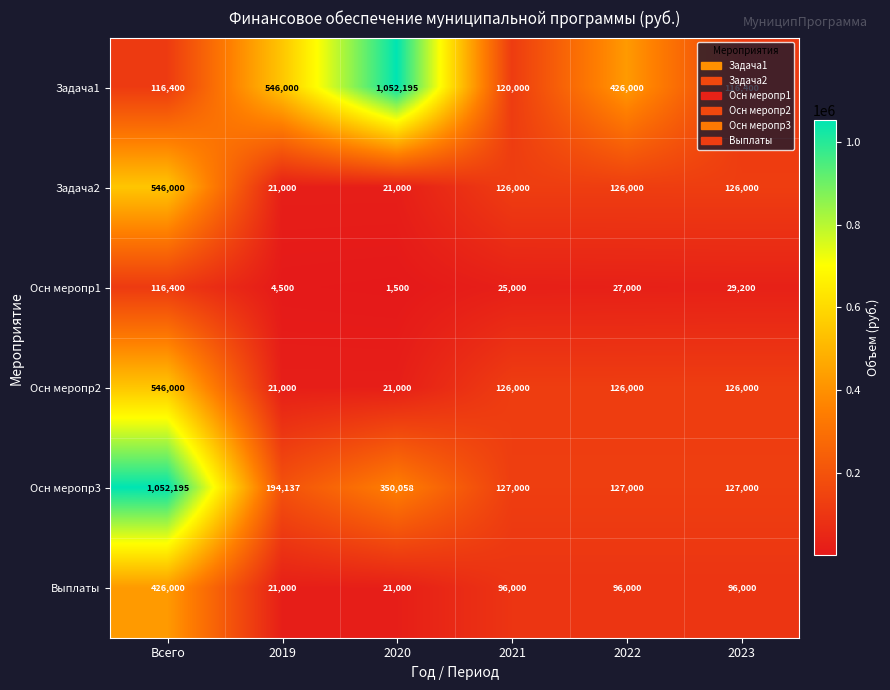

How many distinct data groups are displayed?

6